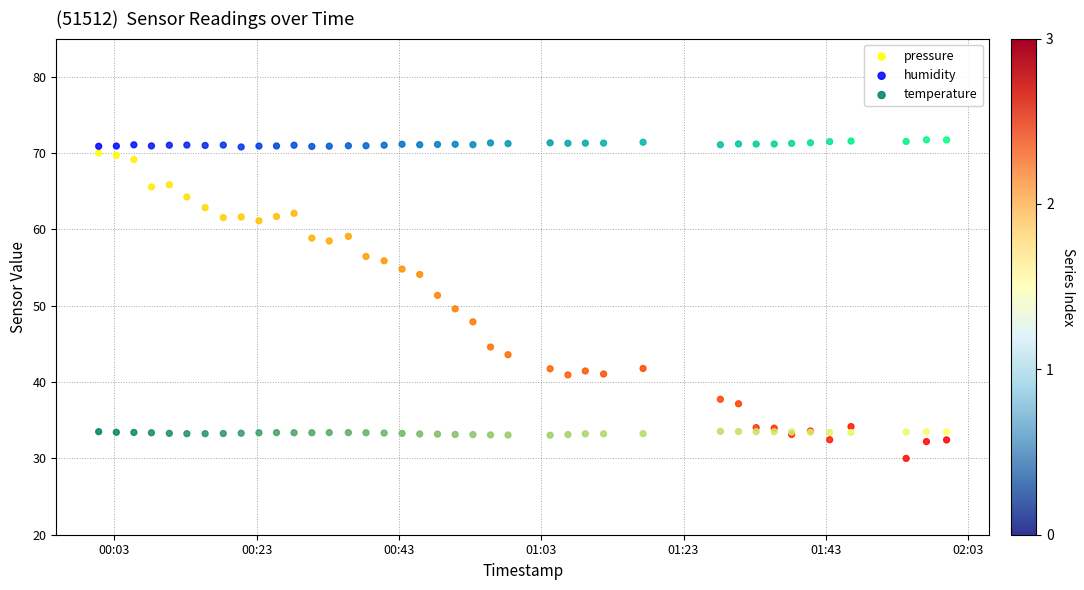

Which series has the largest Y range (max minus min)?

pressure